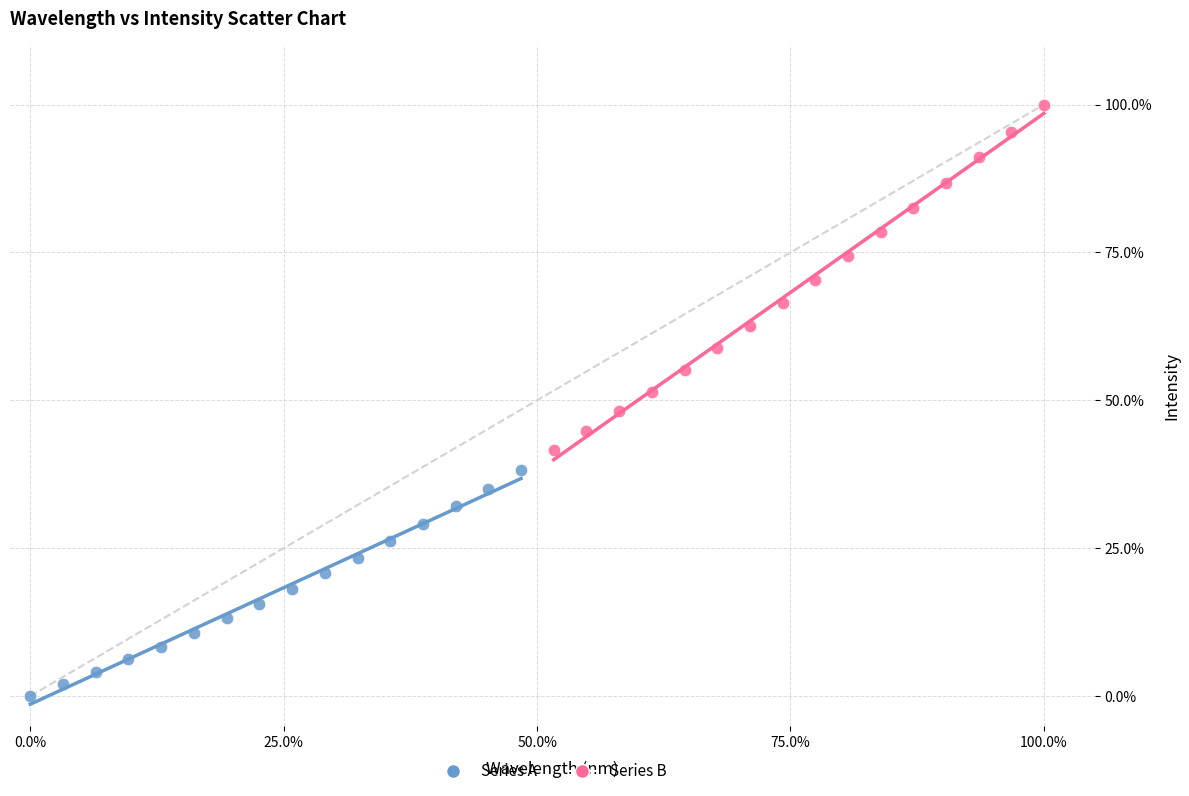

Which series reaches the minimum Y coordinate?

Series A